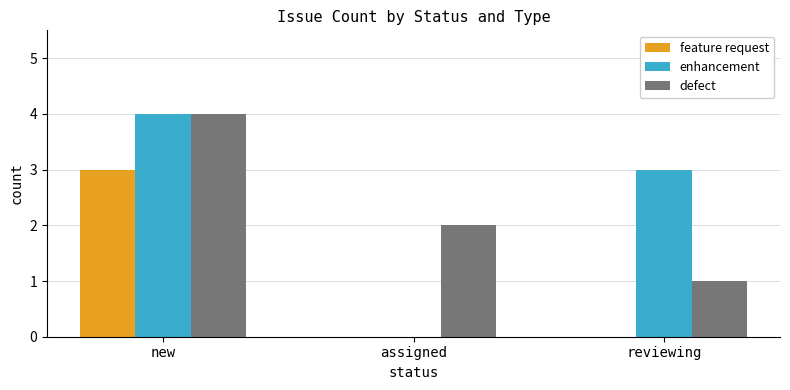

Which category has the highest value across all series?

new